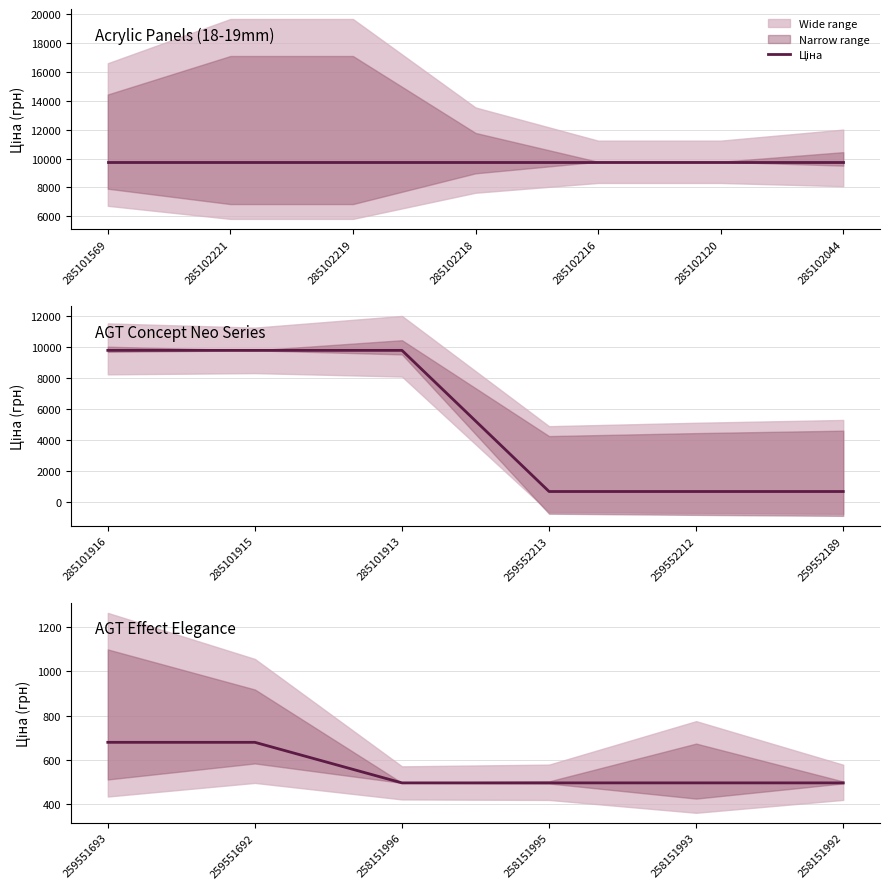

What is the difference between the maximum and second lowest values?

182.8